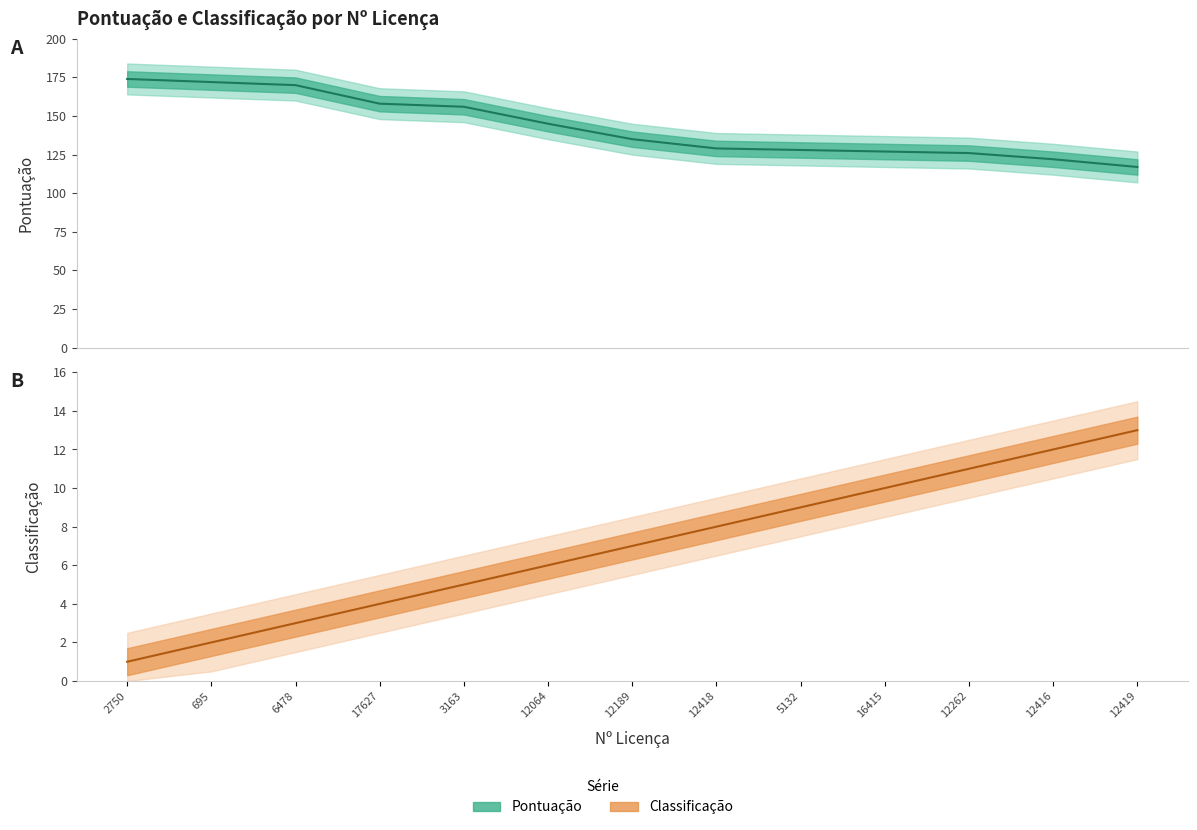

List the labels in order of Classificação value, largest first.

12419, 12416, 12262, 16415, 5132, 12418, 12189, 12064, 3163, 17627, 6478, 695, 2750